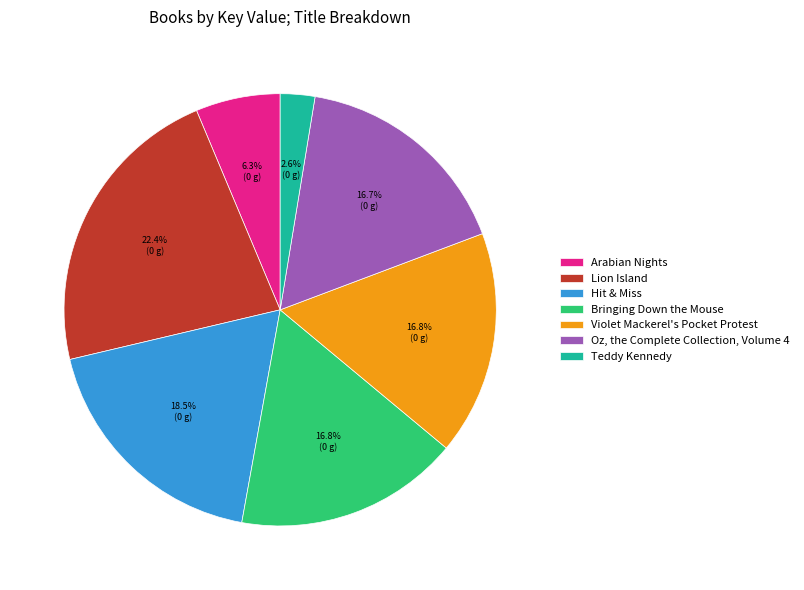

To the nearest percent, what is the difference between the Arabian Nights and Lion Island slice percentages?

16%